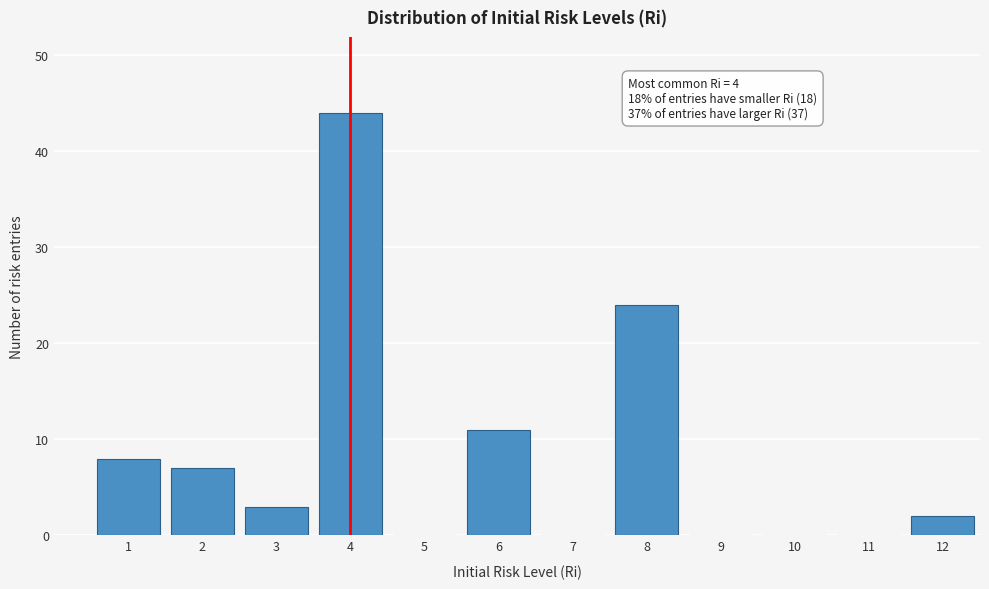

Reading left to right, extract all data points from this chart.

1=8	2=7	3=3	4=44	5=0	6=11	7=0	8=24	9=0	10=0	11=0	12=2